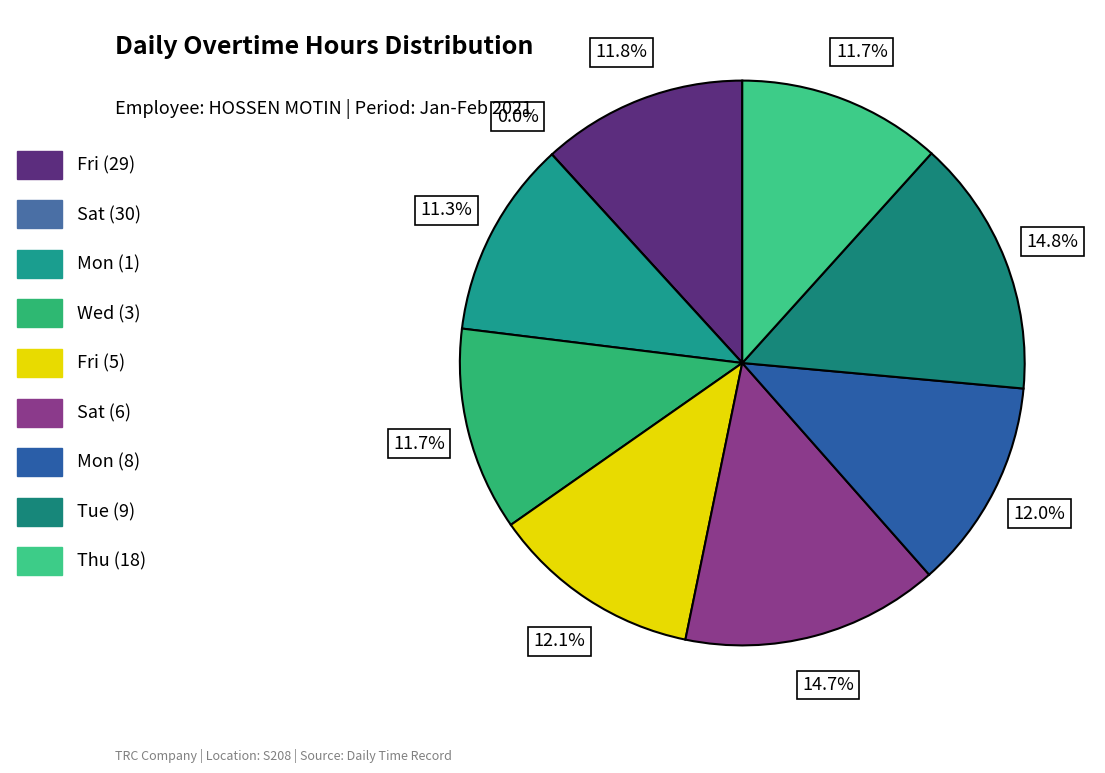

How many segments does this pie chart have?

9